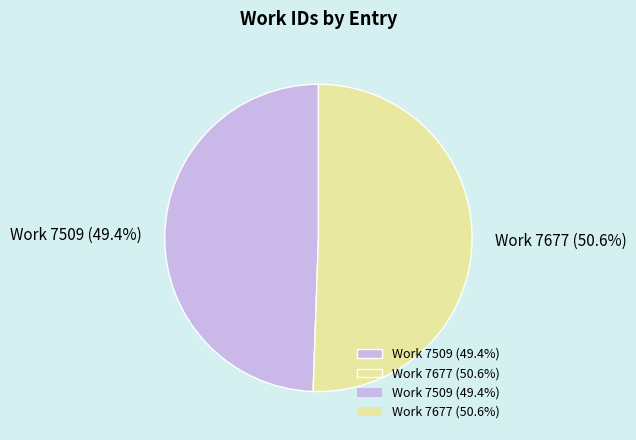

Which has a higher value, Work 7677 (50.6%) or Work 7509 (49.4%)?

Work 7677 (50.6%)